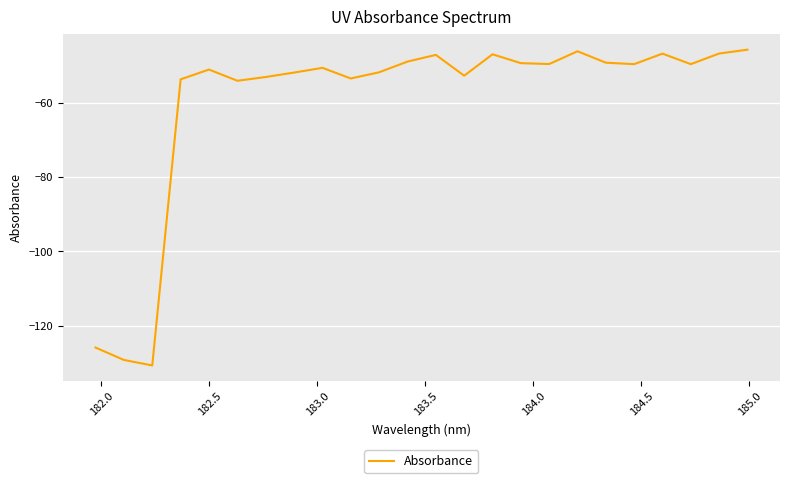

What is the average value?

-59.8